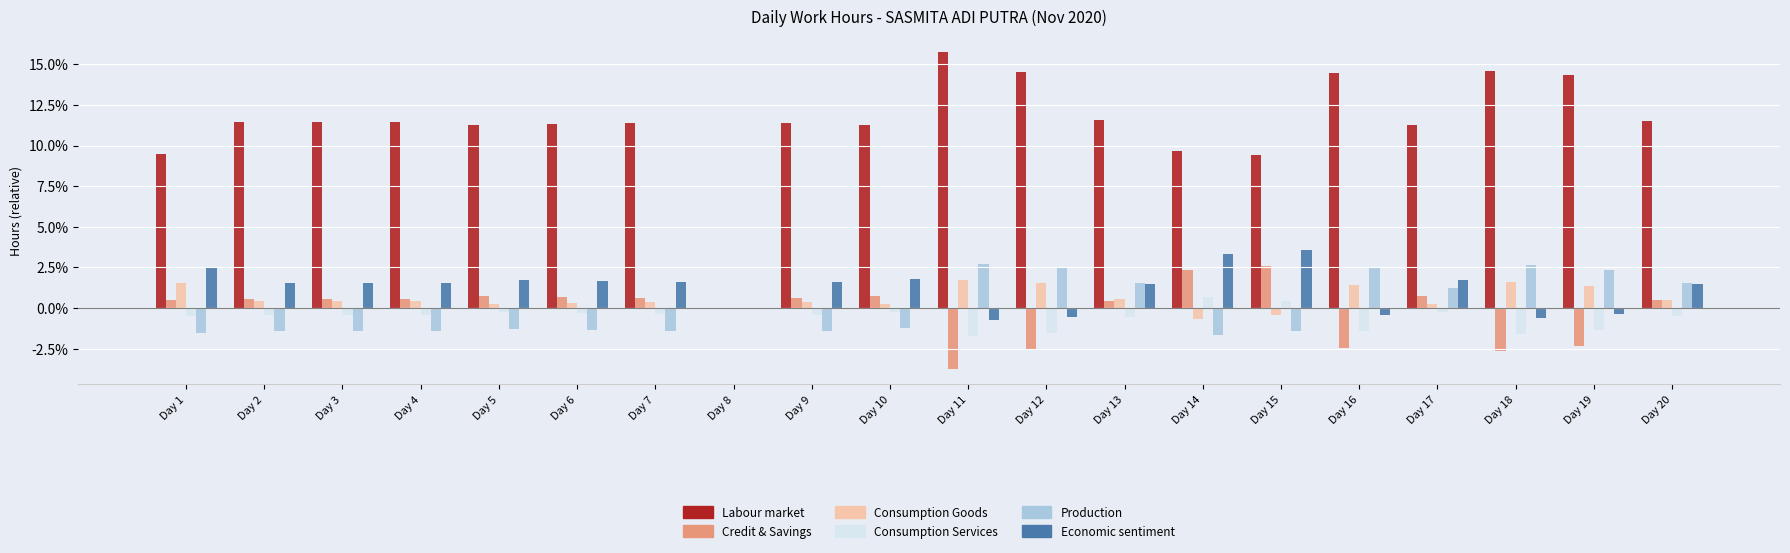

Which series has the largest total across all categories?

Labour market